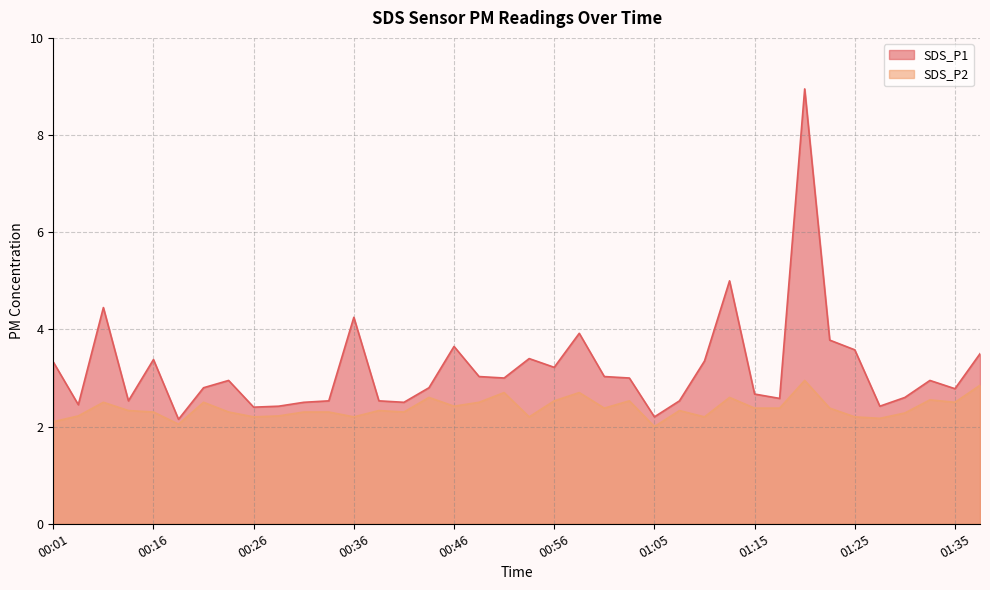

What is the sum of all SDS_P2 values?

90.5